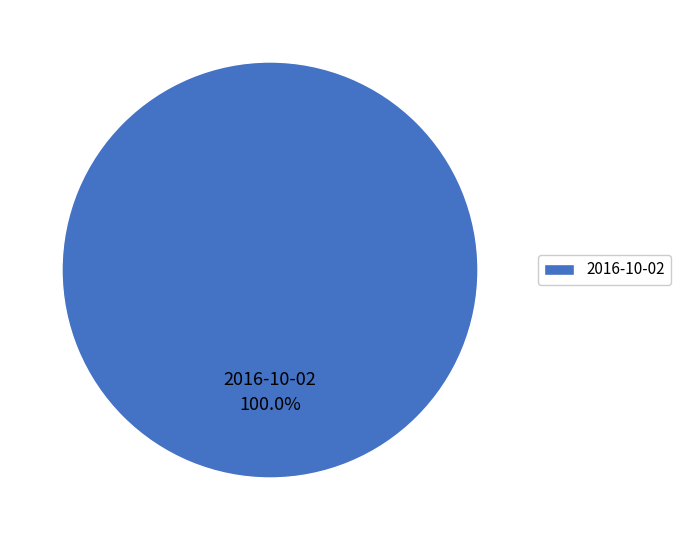

Rank the categories by value from lowest to highest.

2016-10-02